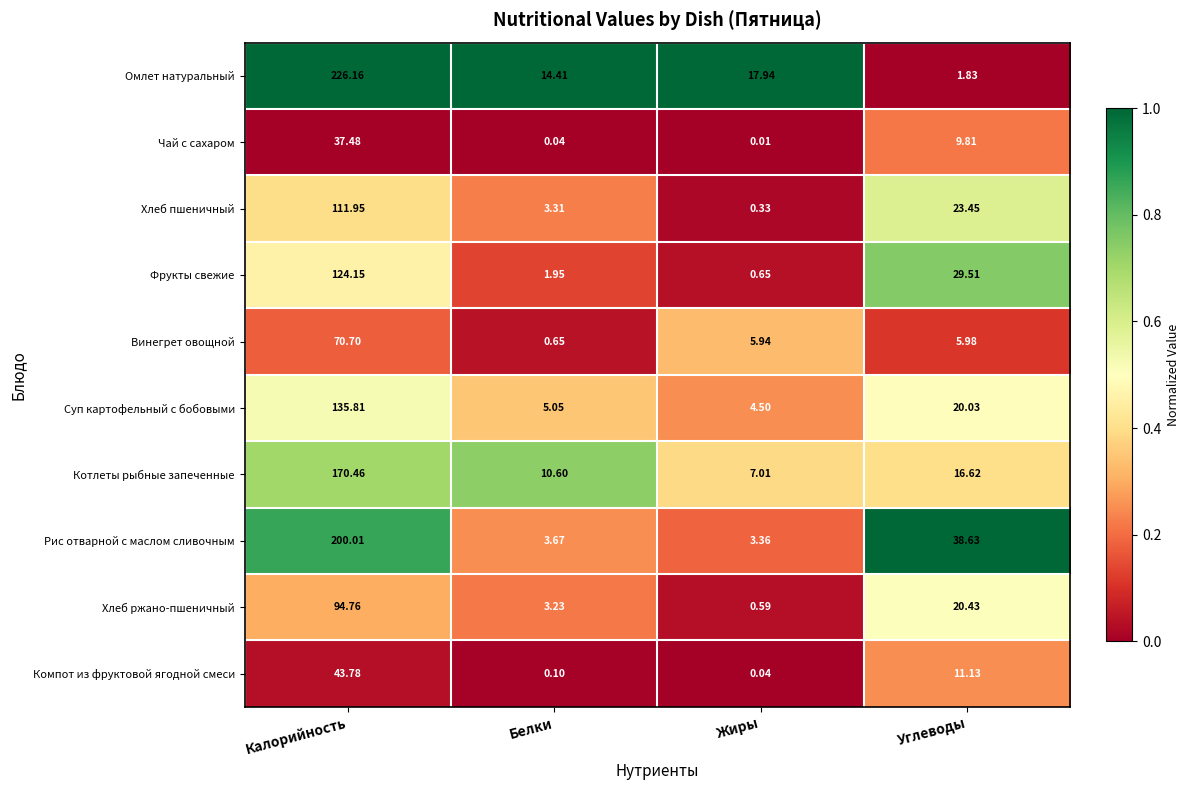

Where does the Рис отварной с маслом сливочным series first go above 38?

Калорийность